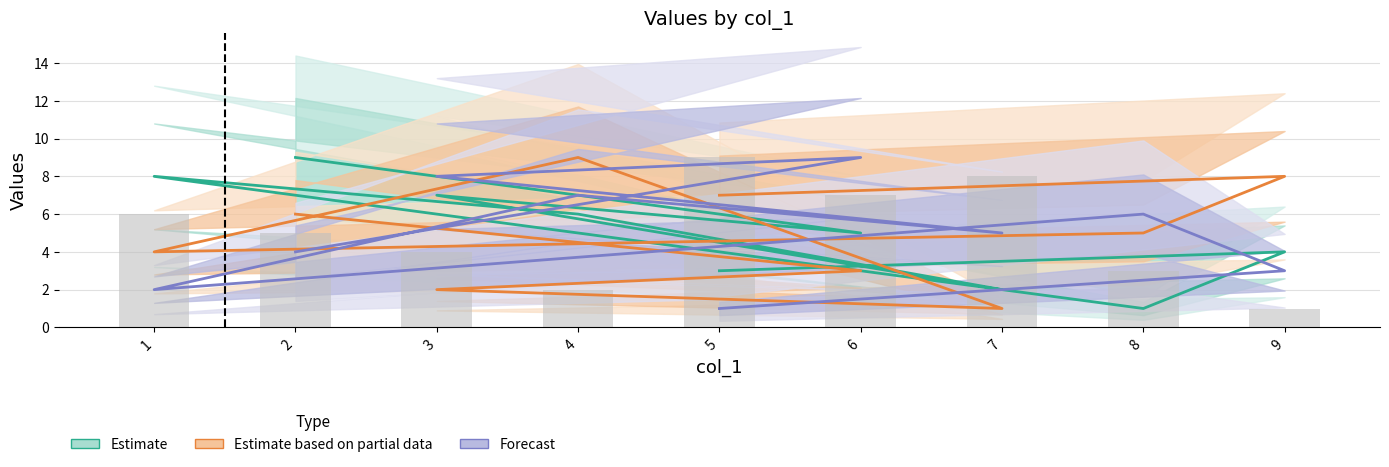

Reading left to right, list all the values displayed in this chart.

2=9	6=5	3=7	7=2	4=6	1=8	8=1	9=4	5=3